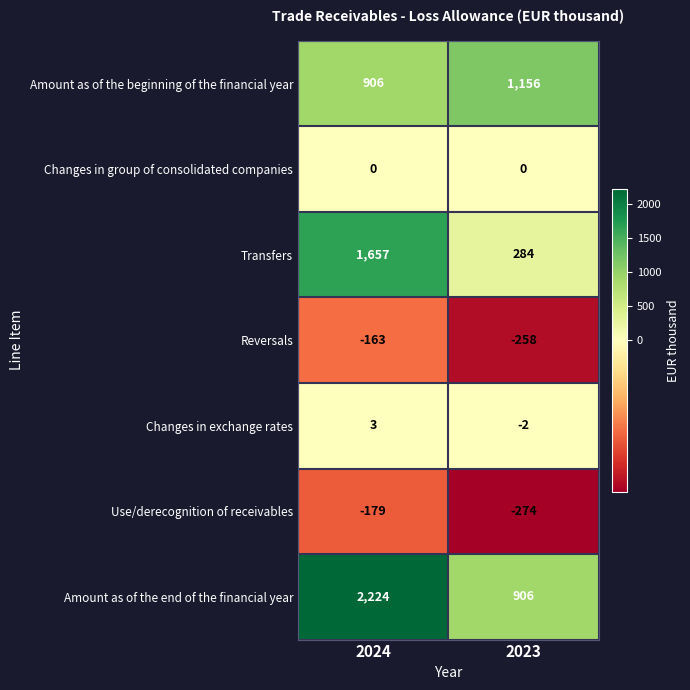

At which label does Amount as of the beginning of the financial year reach its peak?

2023